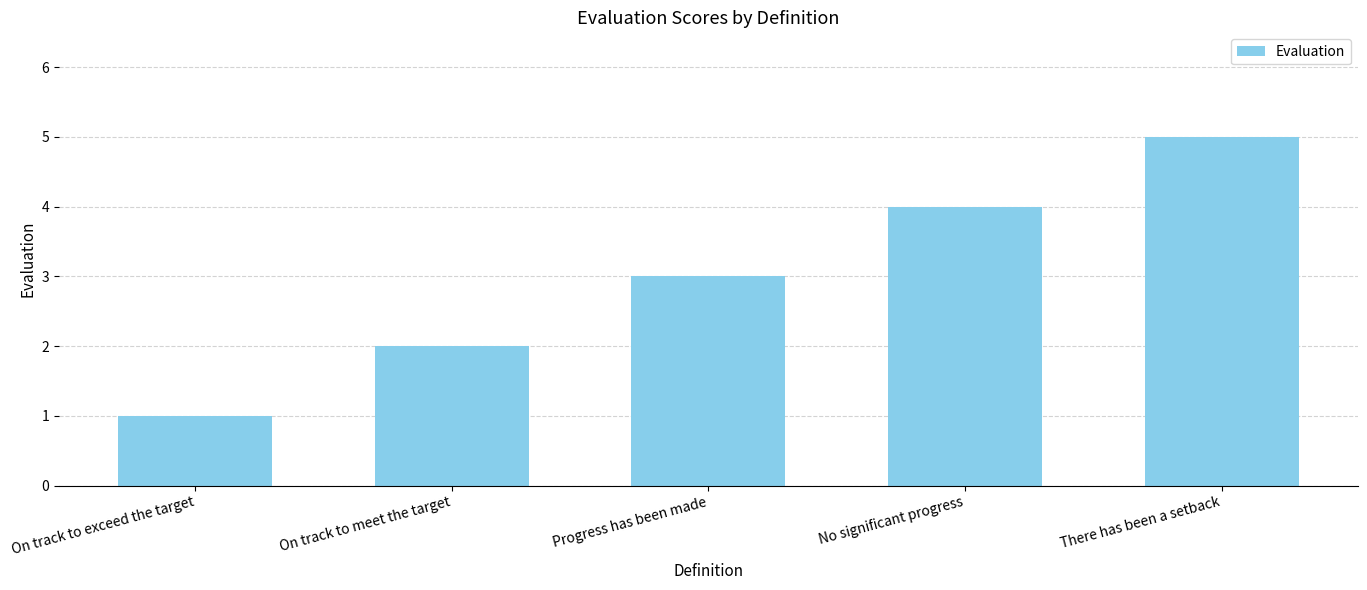

What is the value of the 1st bar from the left?

1